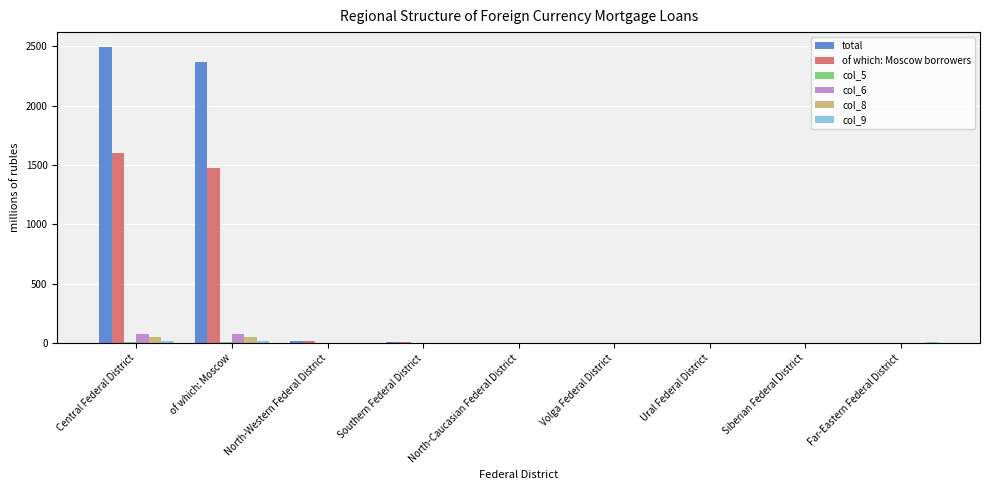

Which series changed the most between Central Federal District and Ural Federal District?

total